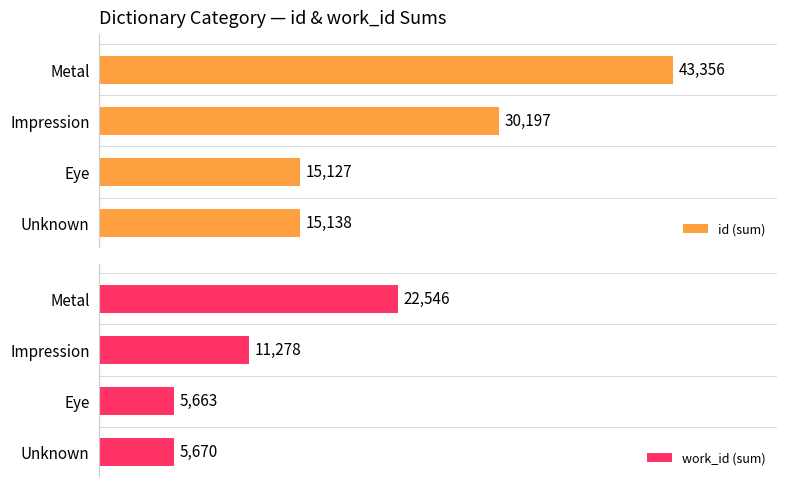

What is the minimum value for work_id (sum)?

5663